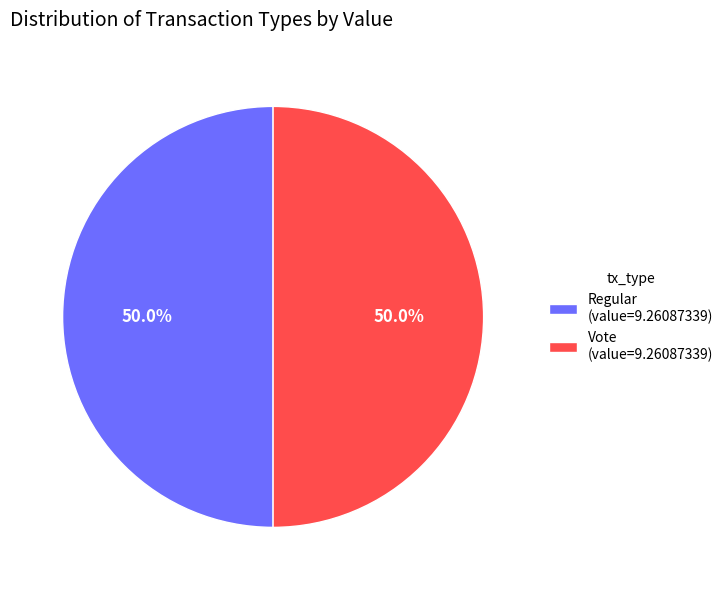

How many slices are in this pie chart?

2